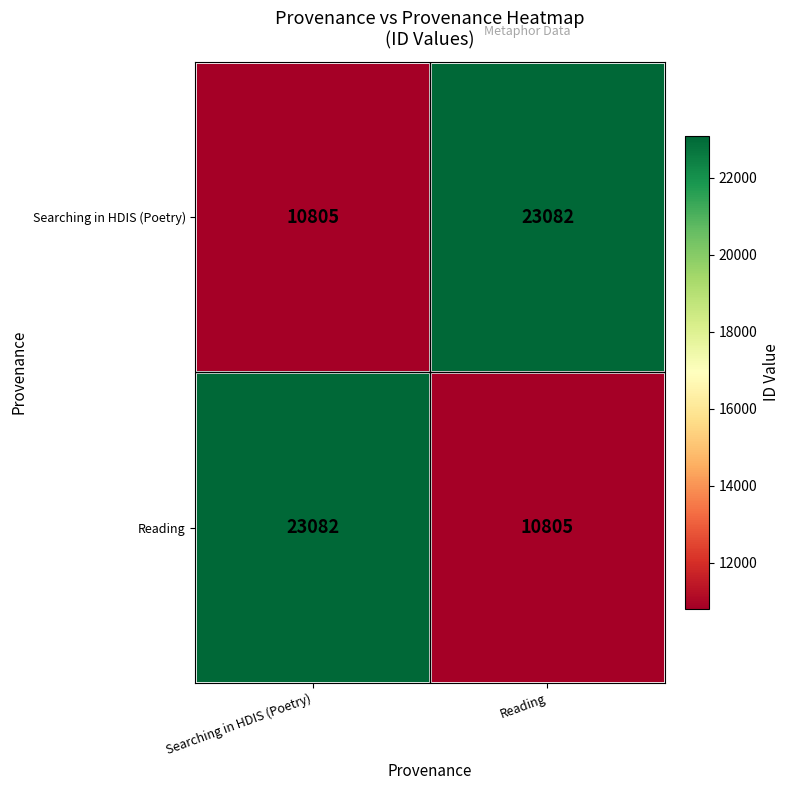

Reading left to right, list all the values displayed in this chart.

Searching in HDIS (Poetry): Searching in HDIS (Poetry)=10805	Reading=23082
Reading: Searching in HDIS (Poetry)=23082	Reading=10805